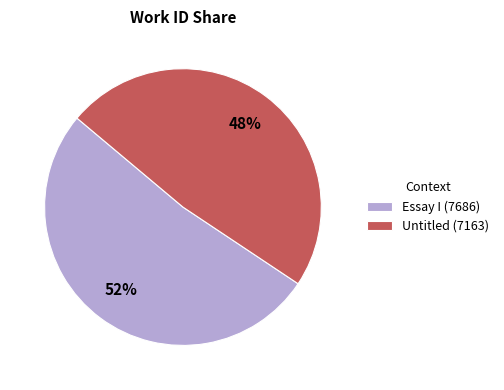

The Untitled (7163) slice represents 35% of the pie. True or false?

False